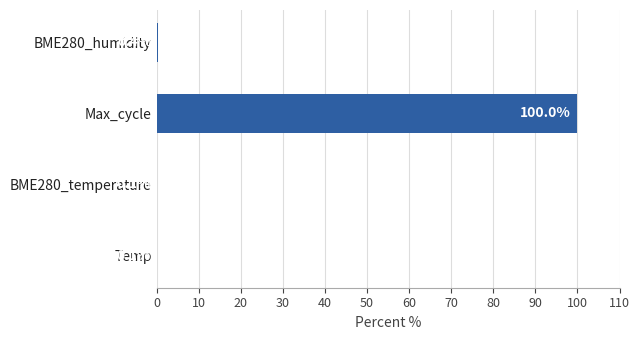

Is it true that the value at BME280_temperature is 0.1?

True